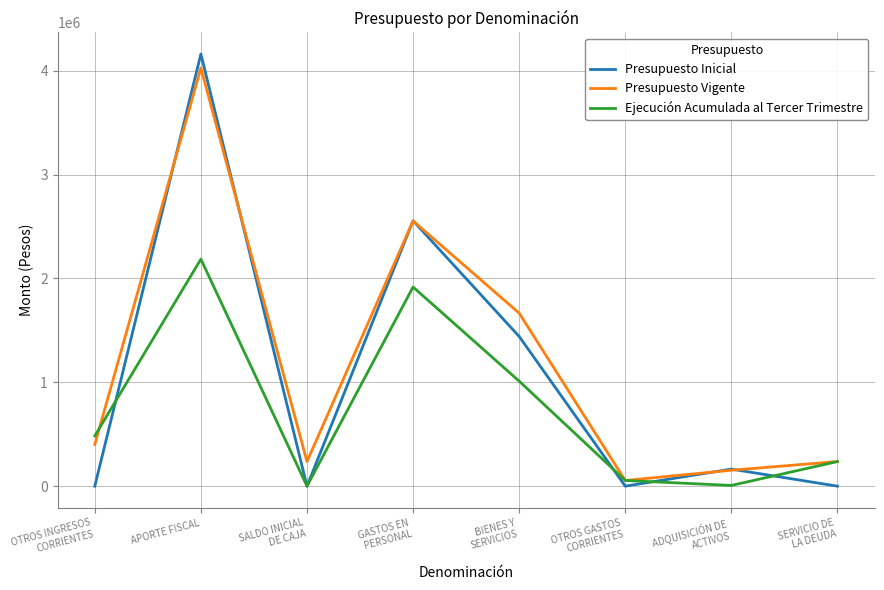

Which series changed the most between GASTOS EN
PERSONAL and SERVICIO DE
LA DEUDA?

Presupuesto Inicial